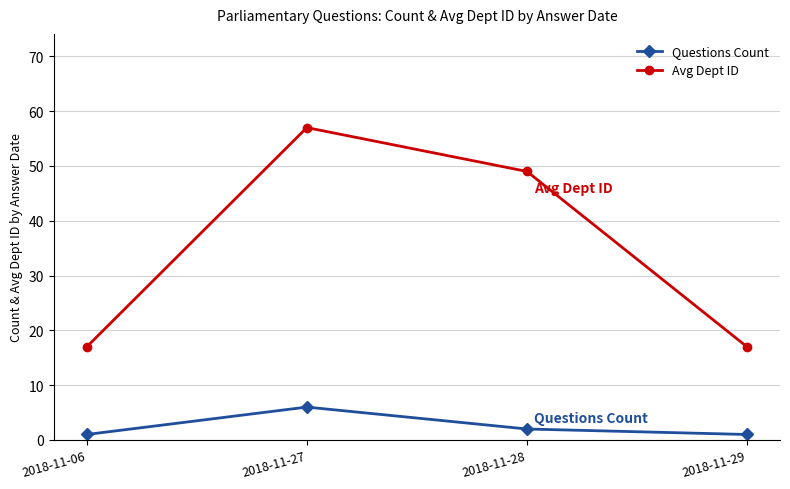

What is the value of the Avg Dept ID point at the 3rd from the left?

49